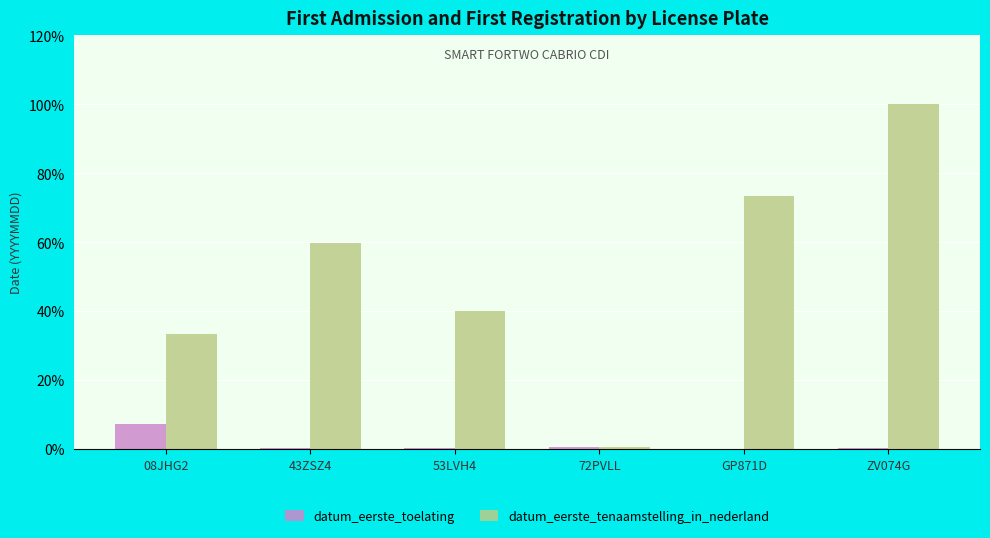

Is it true that datum_eerste_tenaamstelling_in_nederland equals 0.7 at 72PVLL?

True